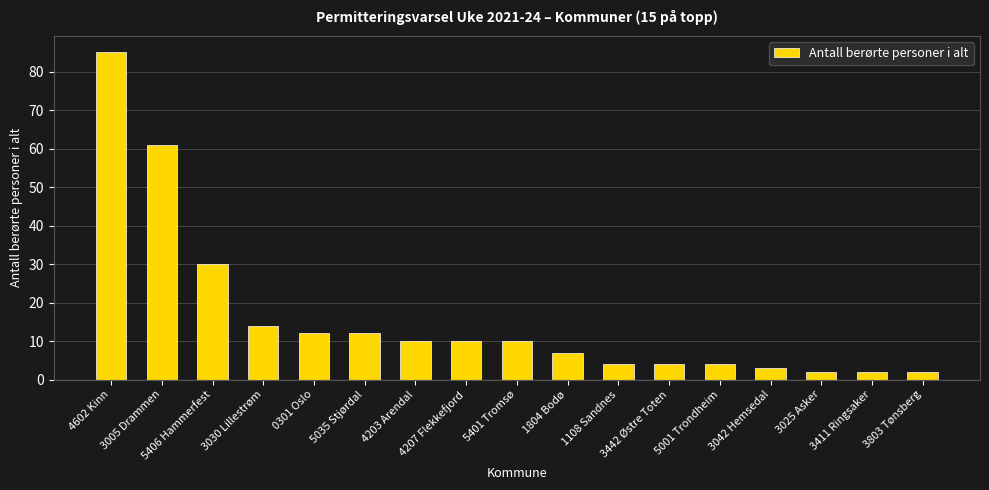

Which has a higher value, 5035 Stjørdal or 4203 Arendal?

5035 Stjørdal